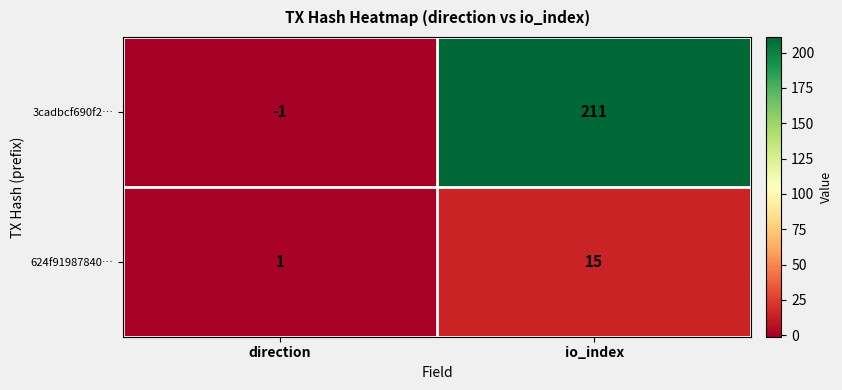

Read the 3cadbcf690f2… value at io_index.

211